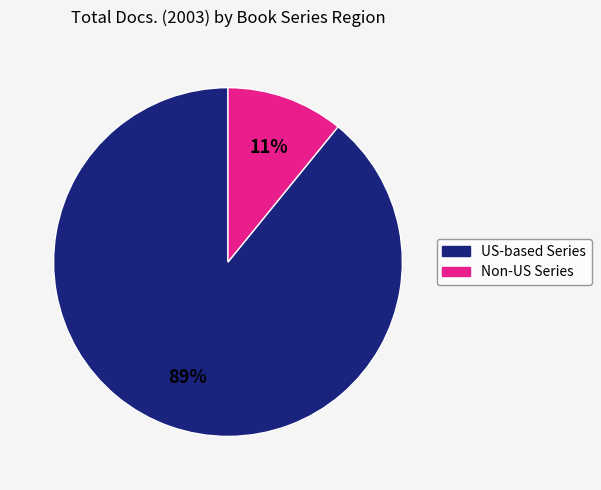

To the nearest percent, what is the average slice percentage?

50%